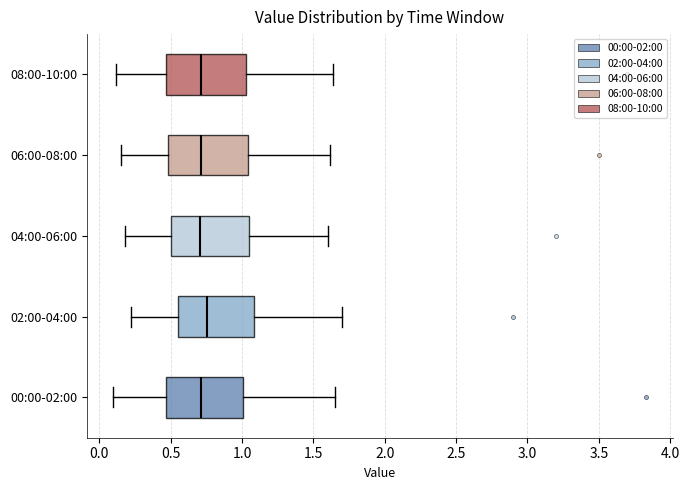

Where is the right edge of the box for 04:00-06:00 on the x-axis? The values are not printed on the chart, so give them approximately, as read against the axis.

1.05